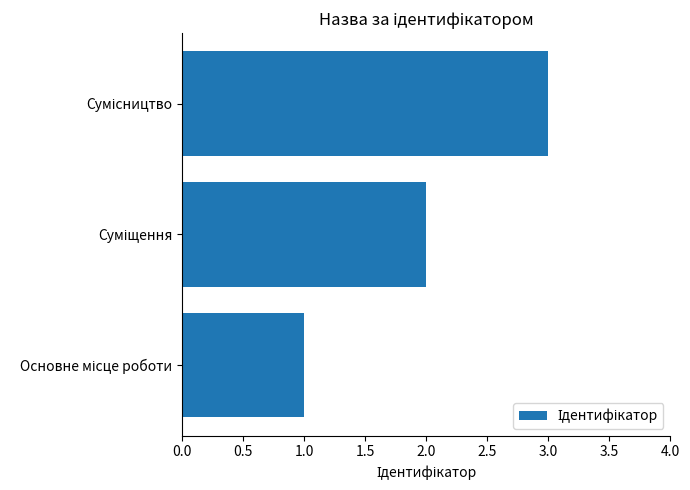

Does the chart contain stacked bars?

No